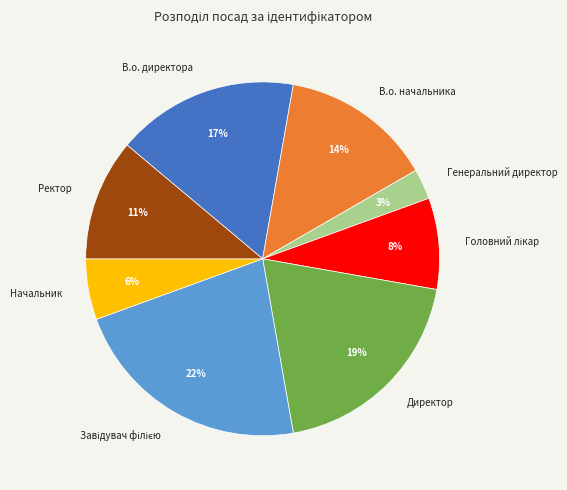

Between Ректор and В.о. начальника, which is larger?

В.о. начальника